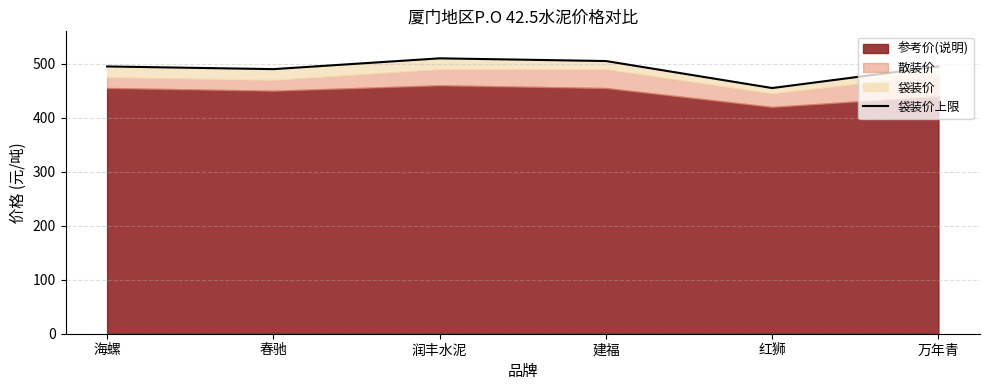

At which category does the data reach its first local valley?

春驰